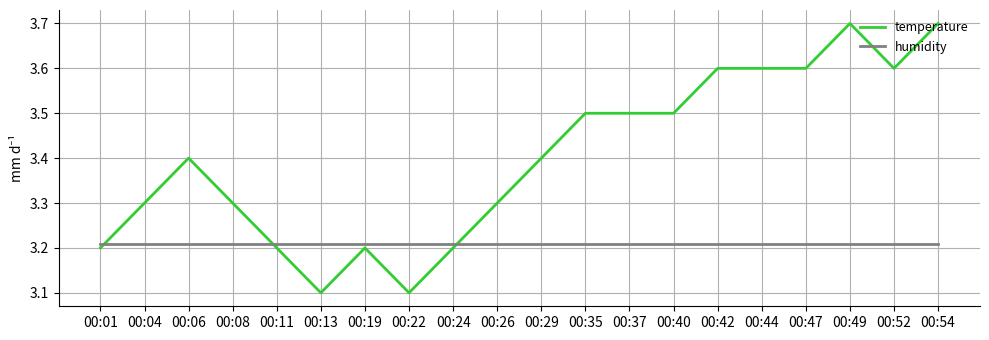

What is the smallest value displayed?

3.1